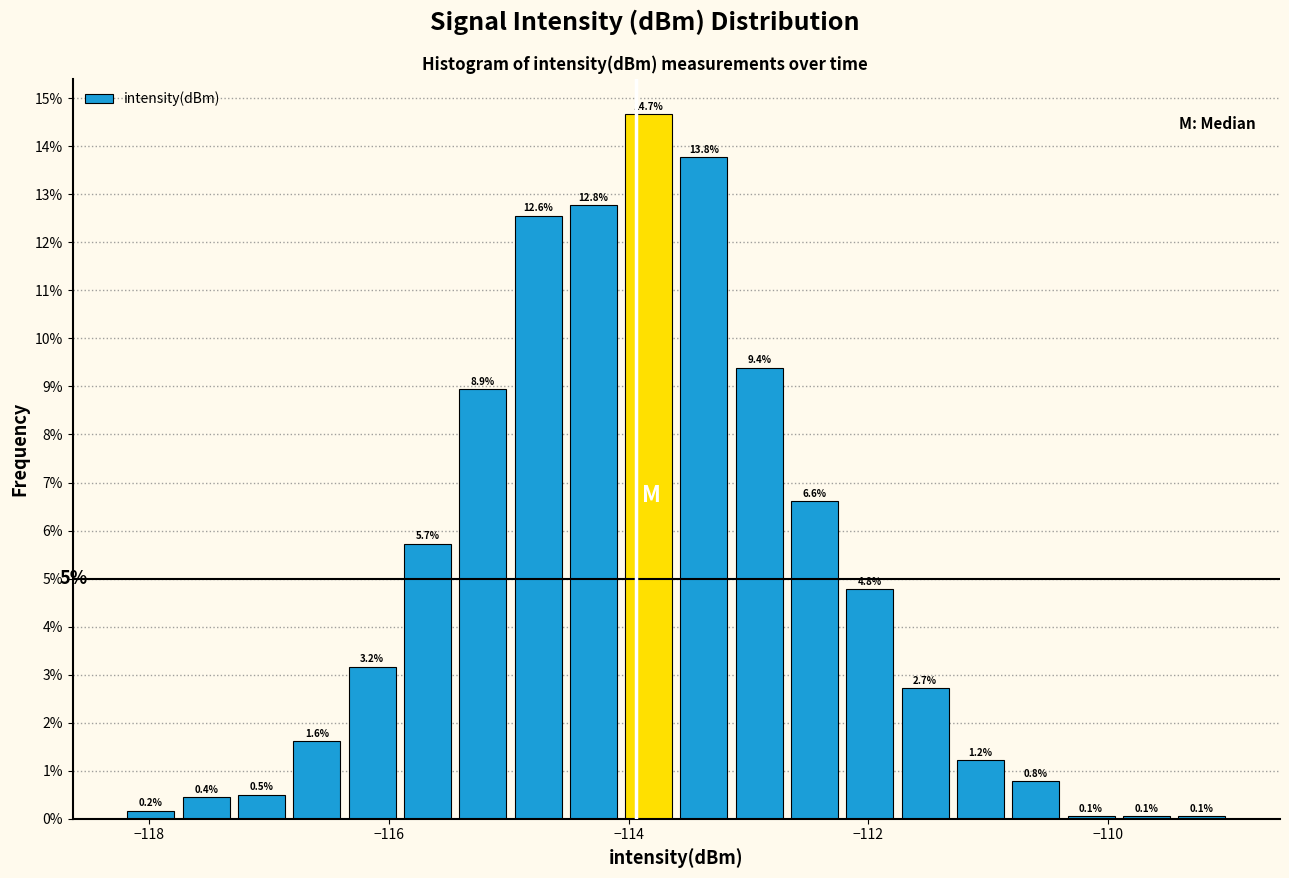

Read against the x-axis, roughly where is the centre of the tallest bar?

-113.8